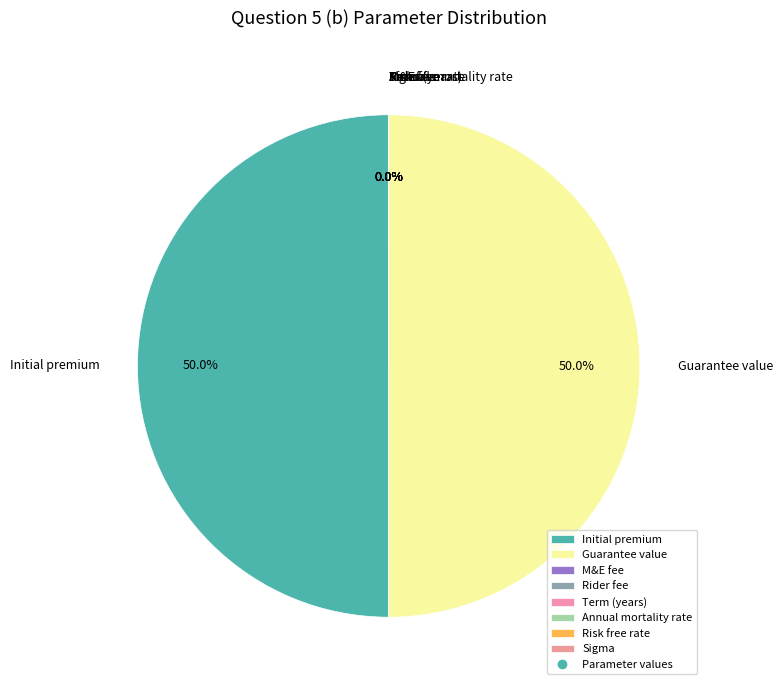

True or false: M&E fee accounts for 0% of the total.

True